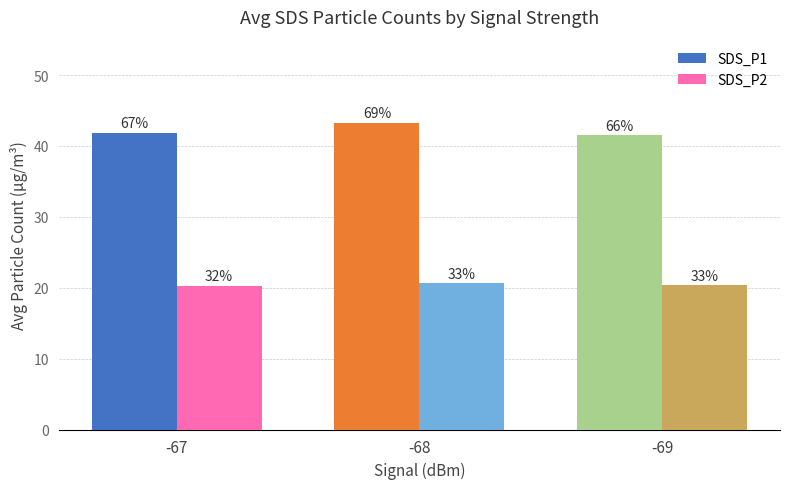

How many bars are there in total?

6